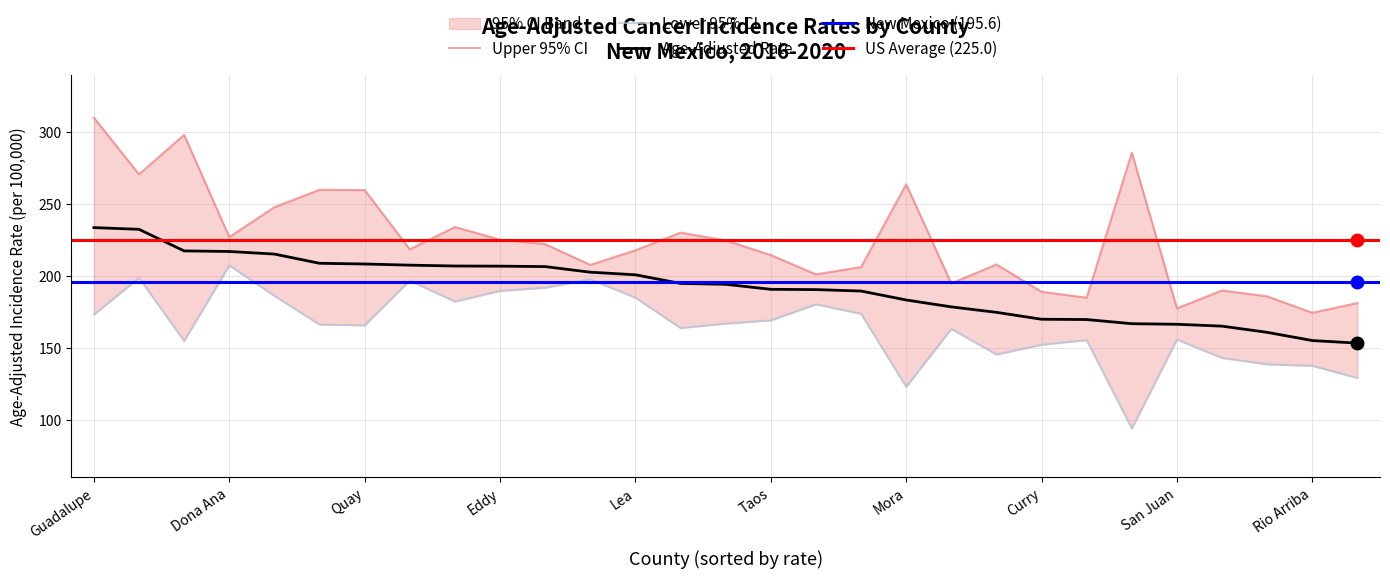

What is the approximate value of Age-Adjusted Rate at Mora?

183.3